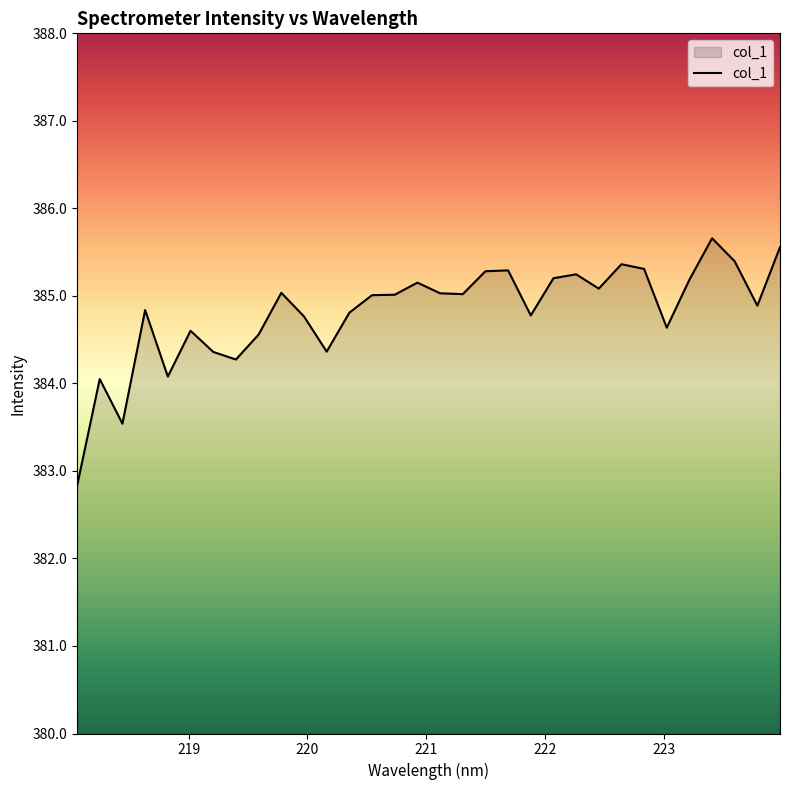

What is the smallest value displayed?

382.8